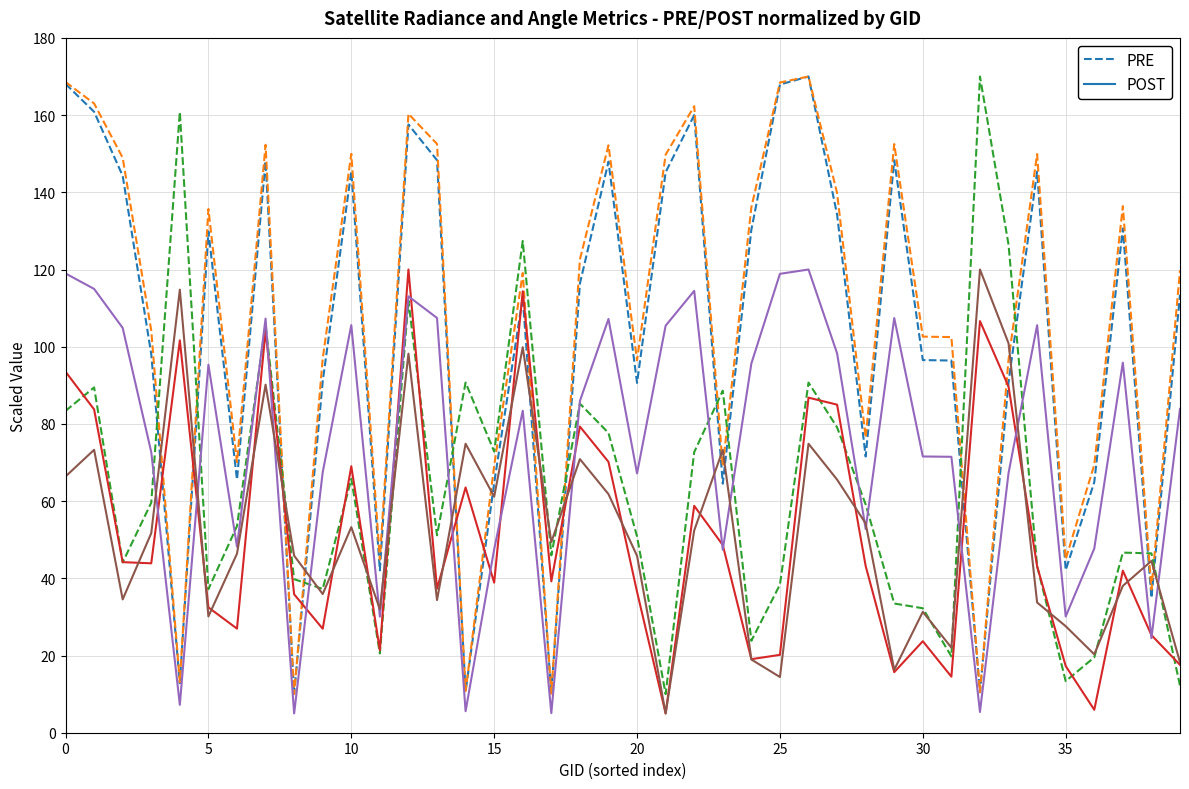

Is it true that satz (PRE) equals 229.2 at 25?

False